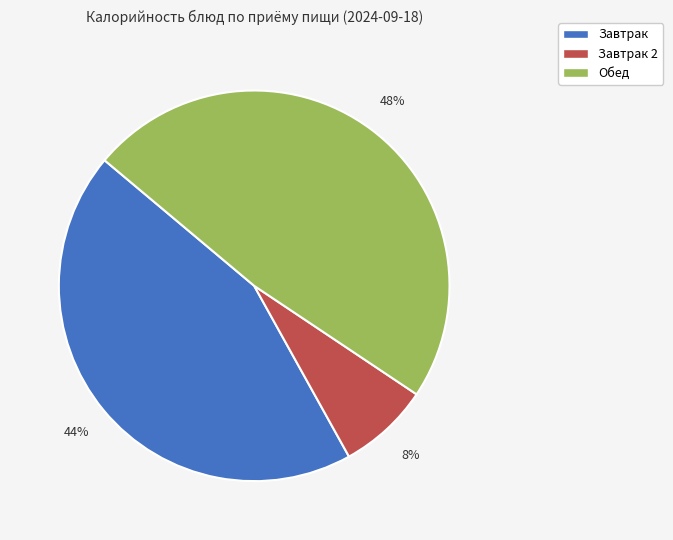

What is the largest slice in the pie chart?

Обед